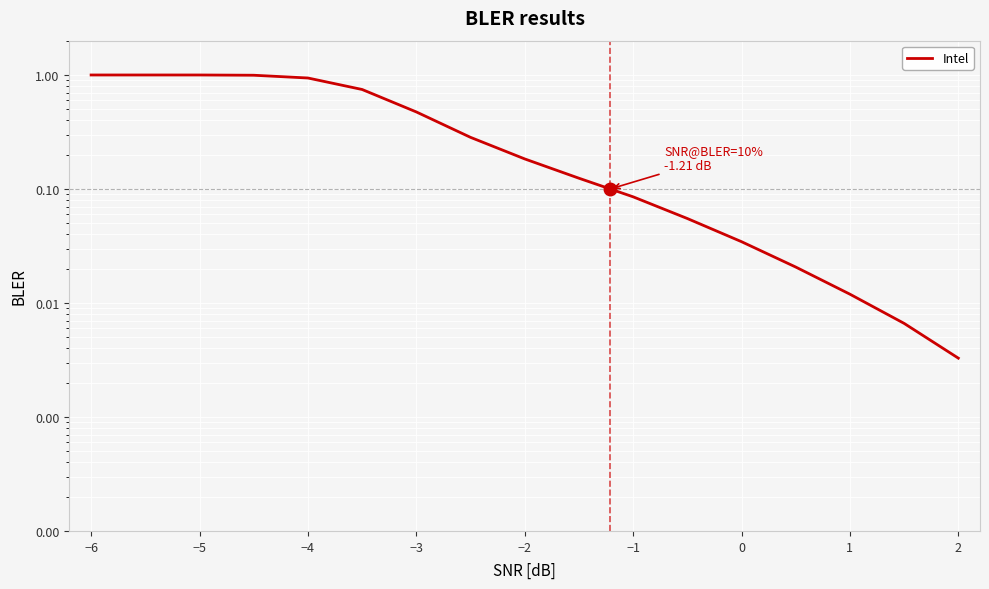

Is this an area chart (filled region under the line)?

No